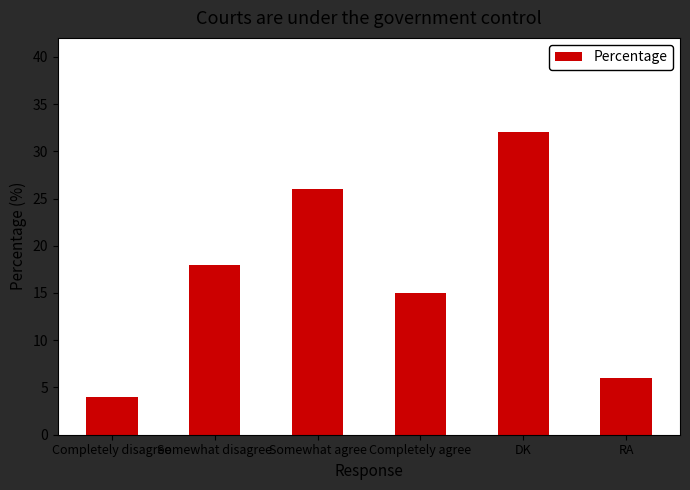

What is the minimum value shown in the chart?

4